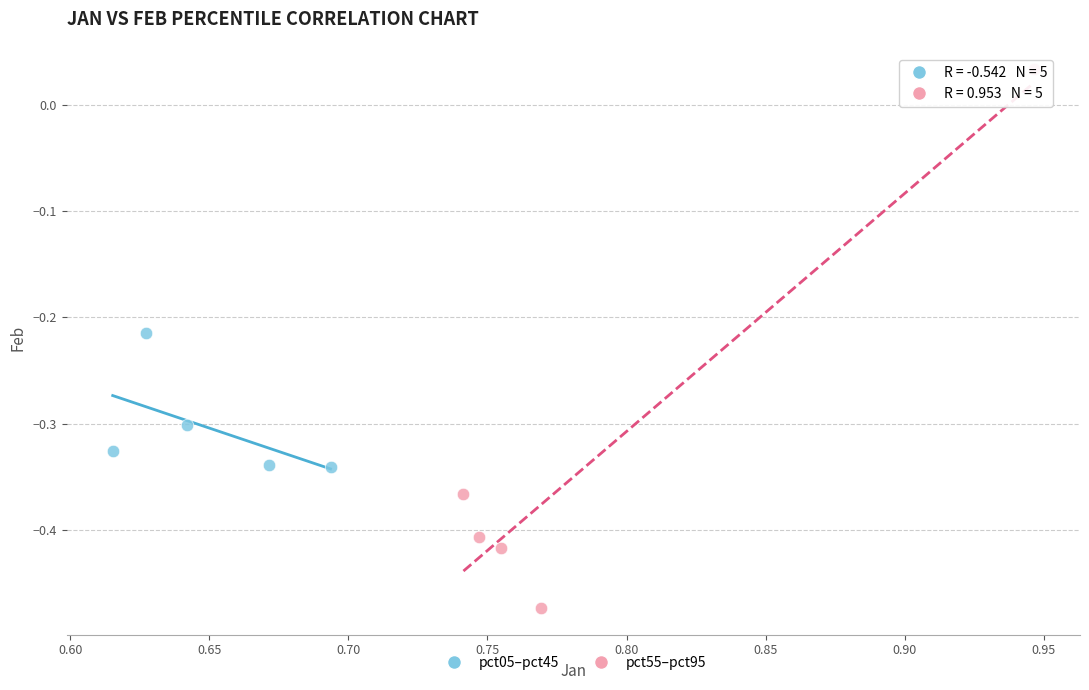

Which series has the largest Y range (max minus min)?

pct55–pct95